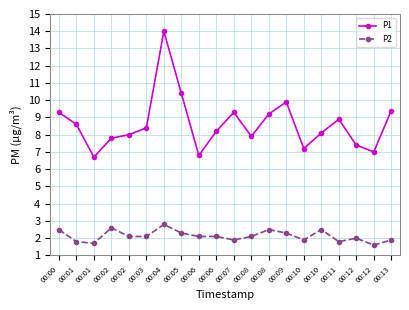

How many data points does each series have?

20